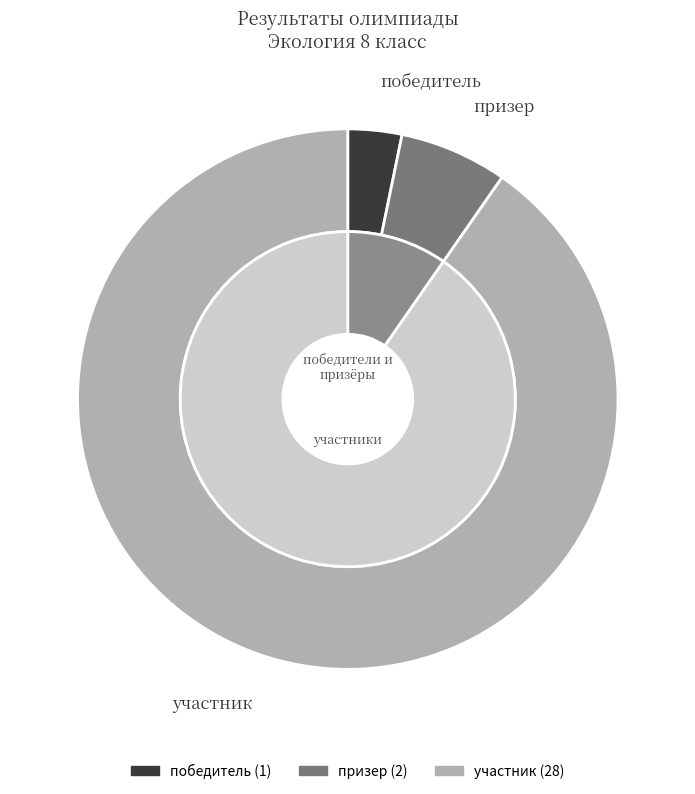

Rank the categories by value from lowest to highest.

победитель, призер, участник